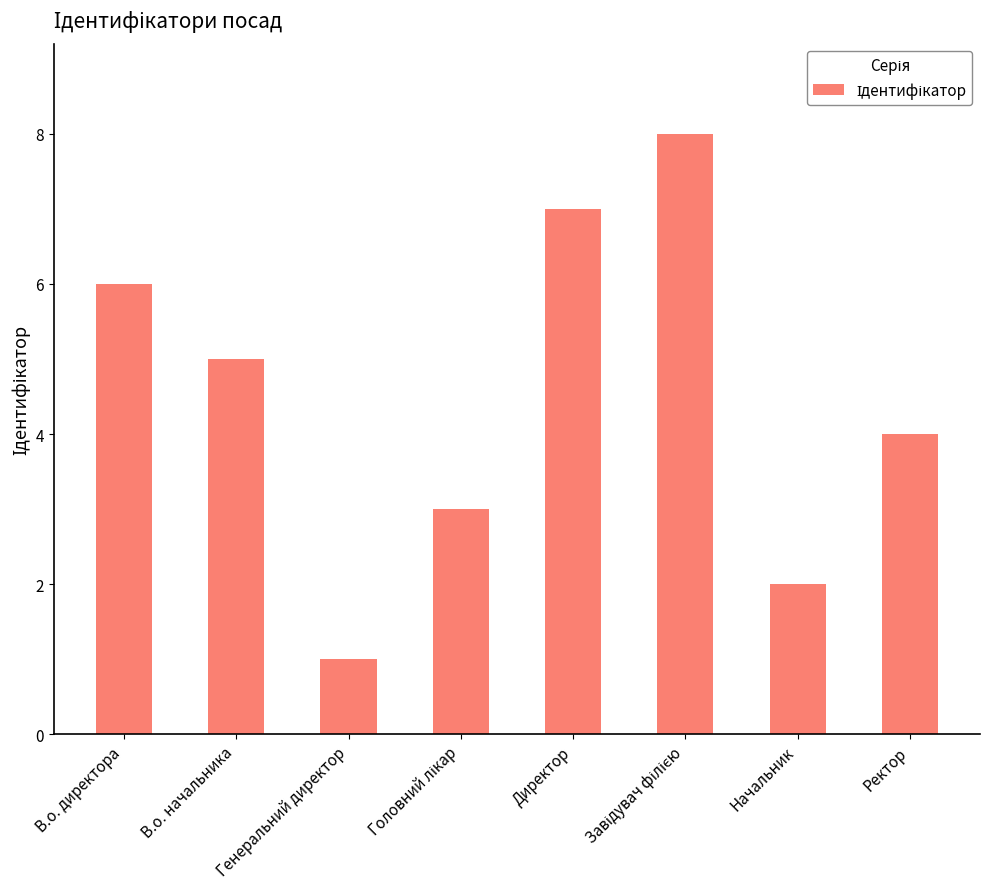

Which category has the lowest value across all series?

Генеральний директор